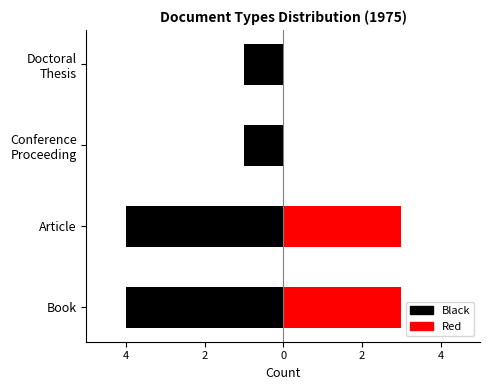

What are all the series names shown in the legend?

Black, Red